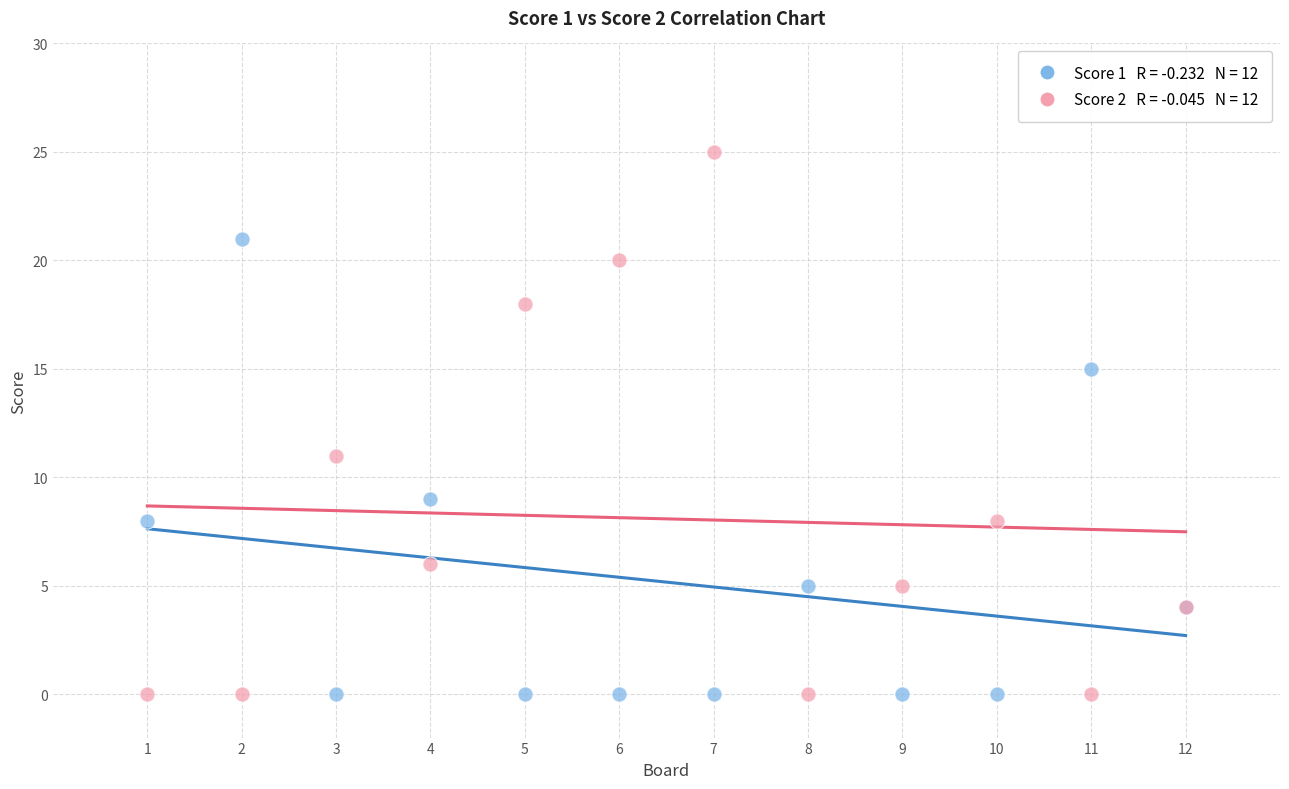

Across all series, what Y value is closest to 12?

11